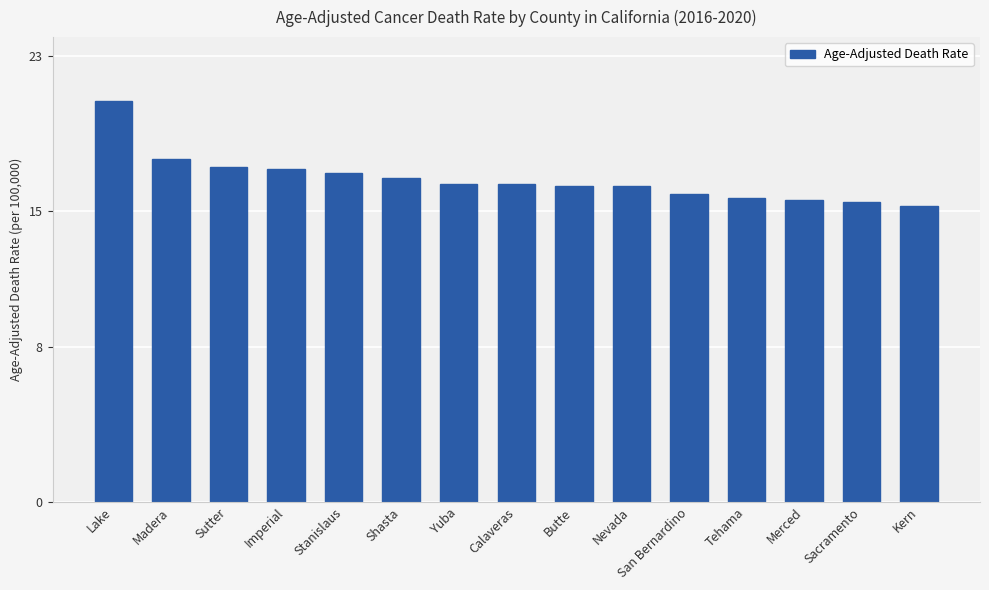

What is the sum of all values?

250.0